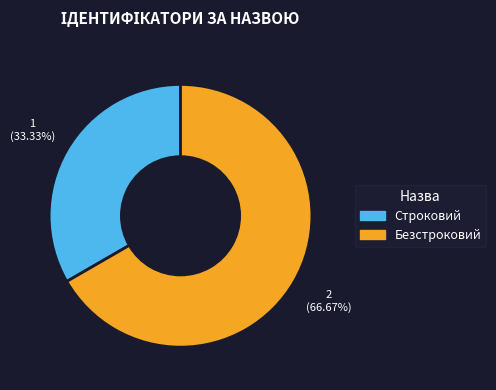

What is the ratio of the value at Безстроковий to the value at Строковий?

2.0